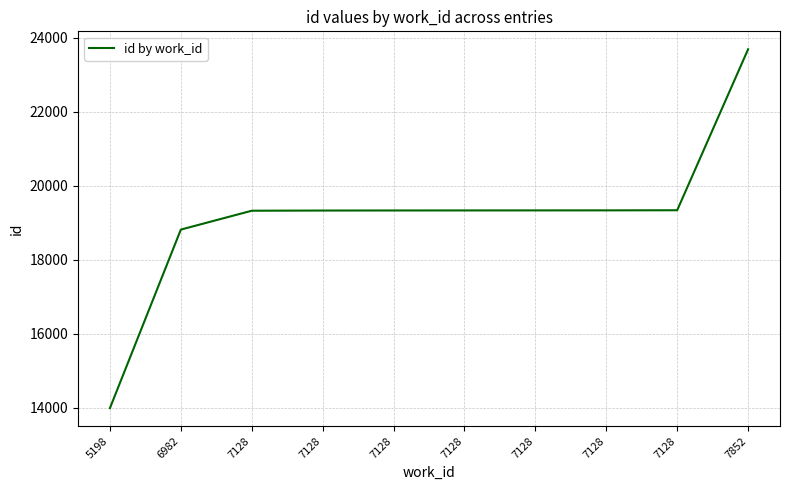

What is the difference between the maximum and minimum values?

9706